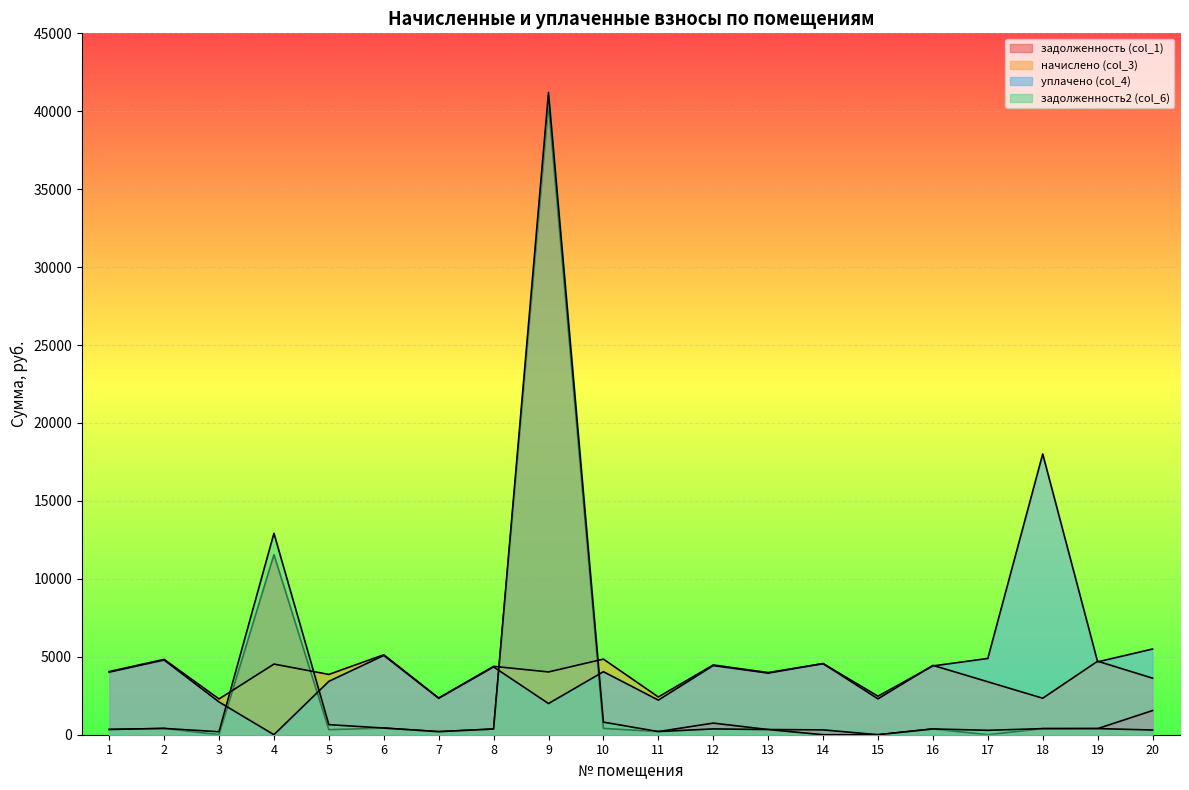

Is the value of задолженность2 (col_6) at 12 greater than the value of задолженность (col_1) at 4?

No